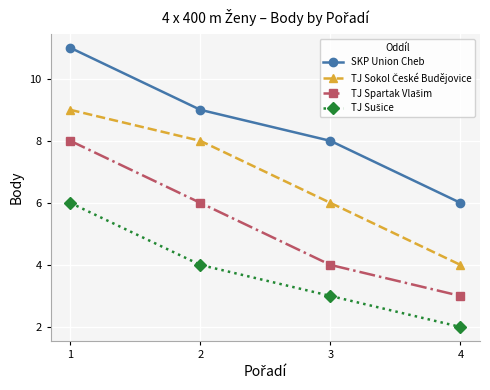

Which category has the lowest value in the SKP Union Cheb series?

4